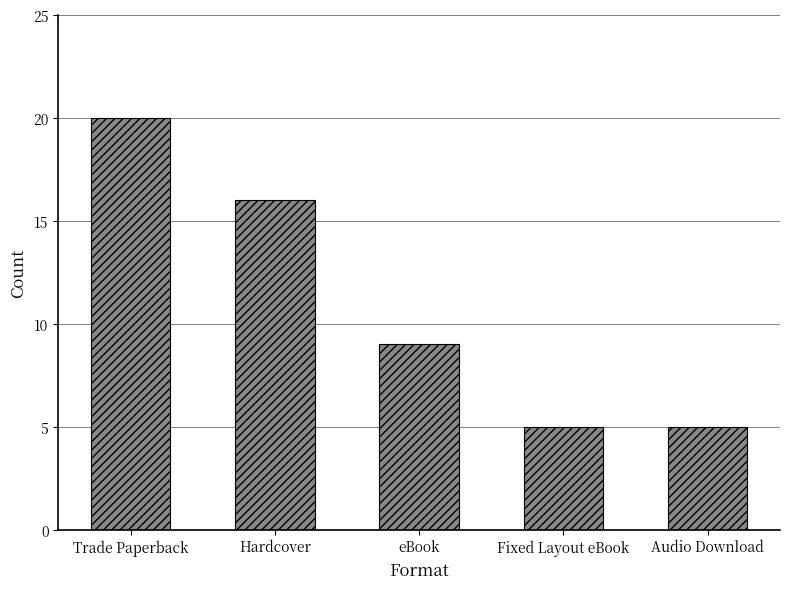

Are the bars horizontal?

No